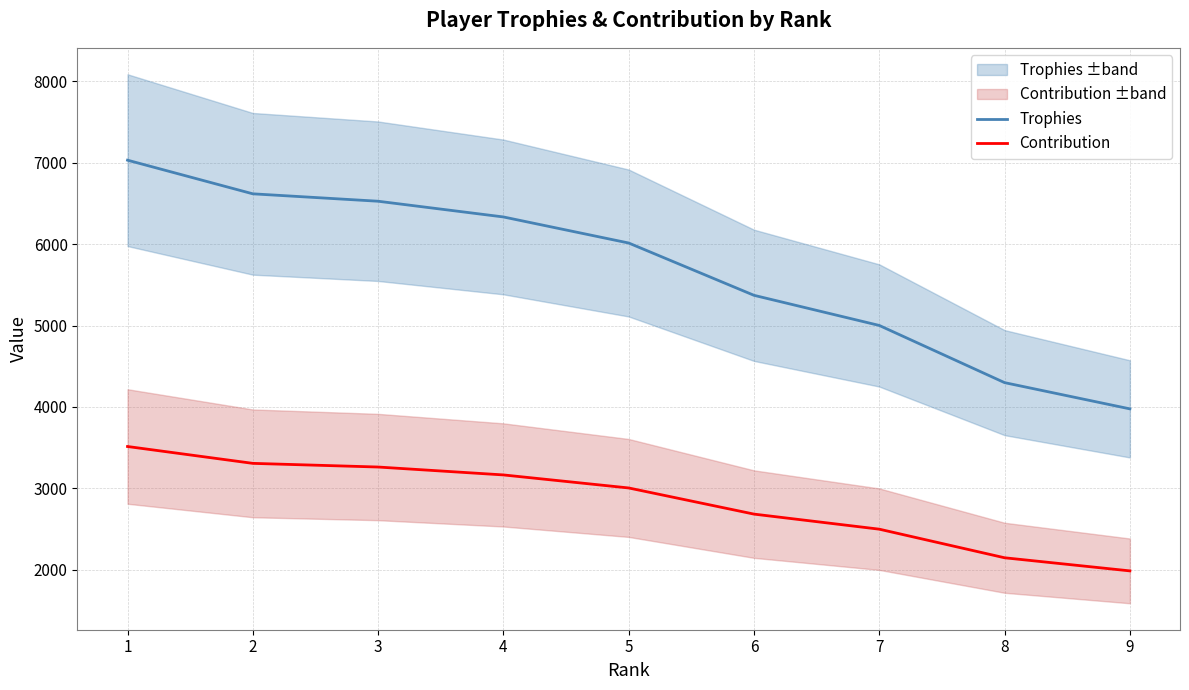

True or false: Trophies and Contribution cross at least once.

False